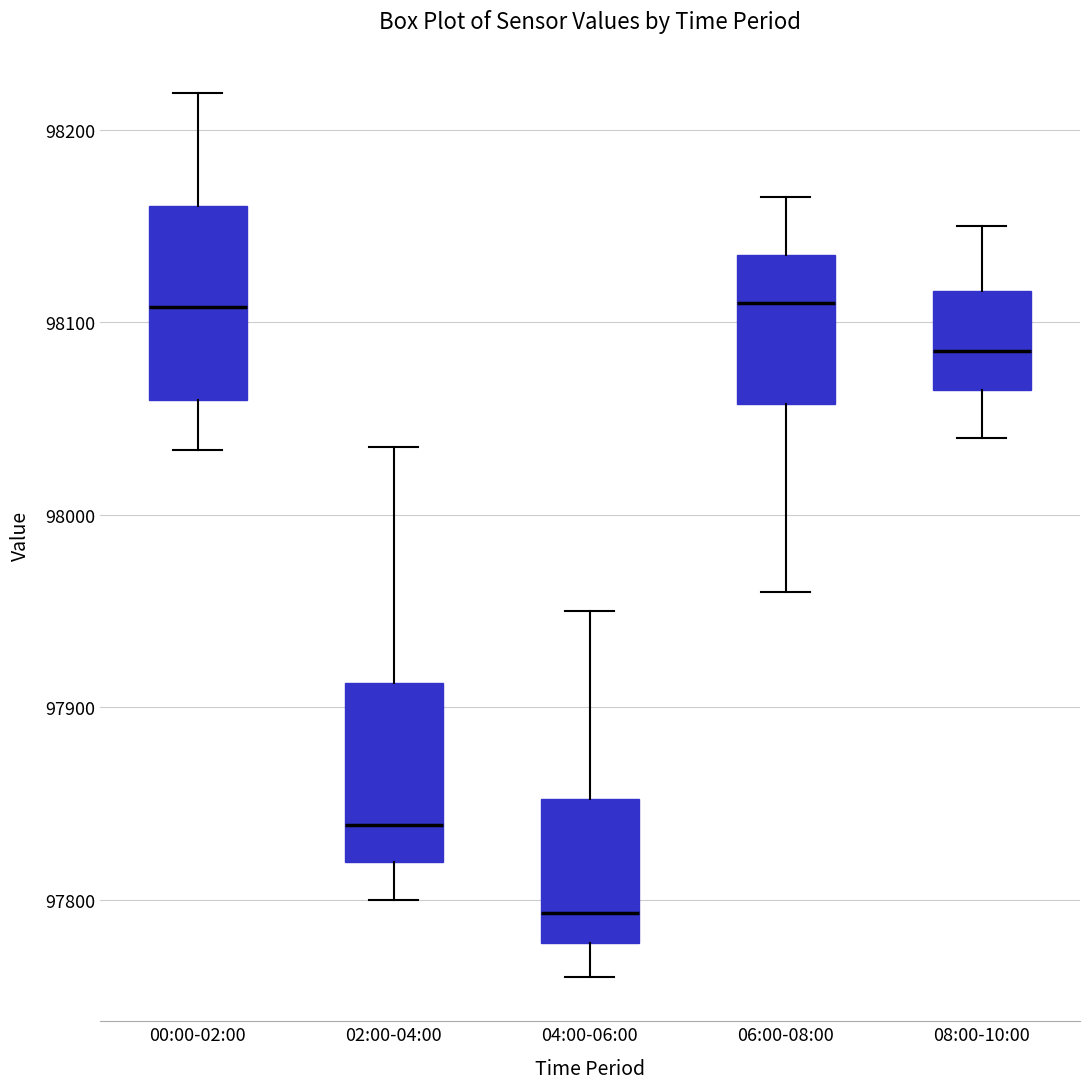

Reading left to right, transcribe this box plot: for each box, give where its median line is, the range the box spans, and where its two whiskers end, as read against the y-axis. The values are not printed on the chart, so give them approximately, as read against the axis.

00:00-02:00: median 98110, box 98060 to 98160, whiskers 98030 to 98220
02:00-04:00: median 97840, box 97820 to 97910, whiskers 97800 to 98040
04:00-06:00: median 97790, box 97780 to 97850, whiskers 97760 to 97950
06:00-08:00: median 98110, box 98060 to 98140, whiskers 97960 to 98170
08:00-10:00: median 98090, box 98070 to 98120, whiskers 98040 to 98150